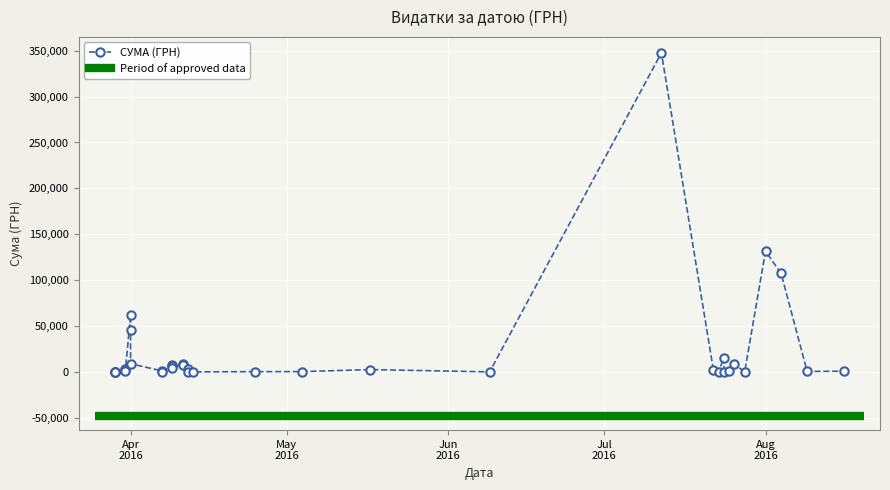

Is it true that the value at May
2016 is 164.6?

False